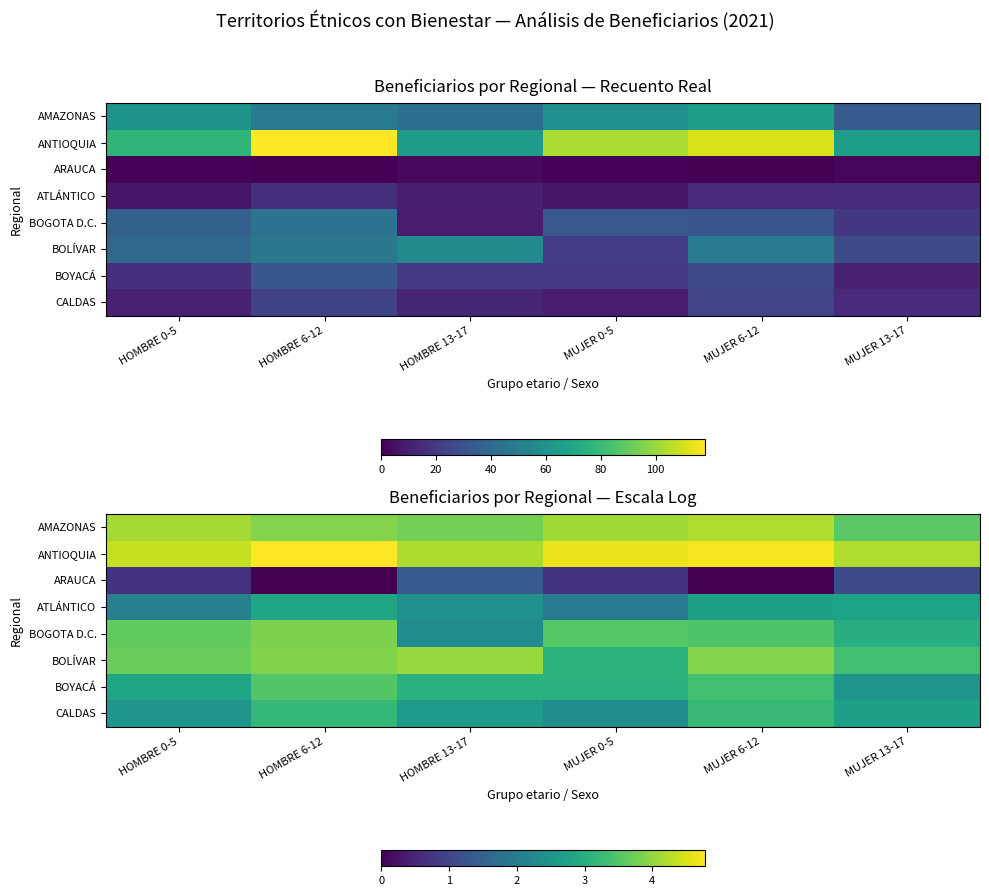

List the labels in order of ANTIOQUIA value, smallest first.

HOMBRE 13-17, MUJER 13-17, HOMBRE 0-5, MUJER 0-5, MUJER 6-12, HOMBRE 6-12